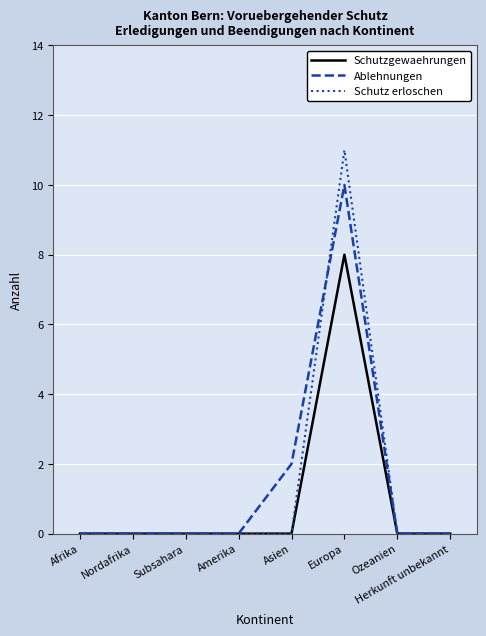

Does the chart have visible grid lines?

Yes